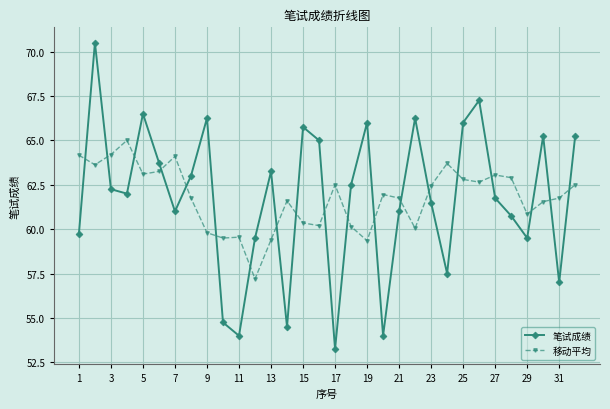

What is the minimum value for 移动平均?

57.2